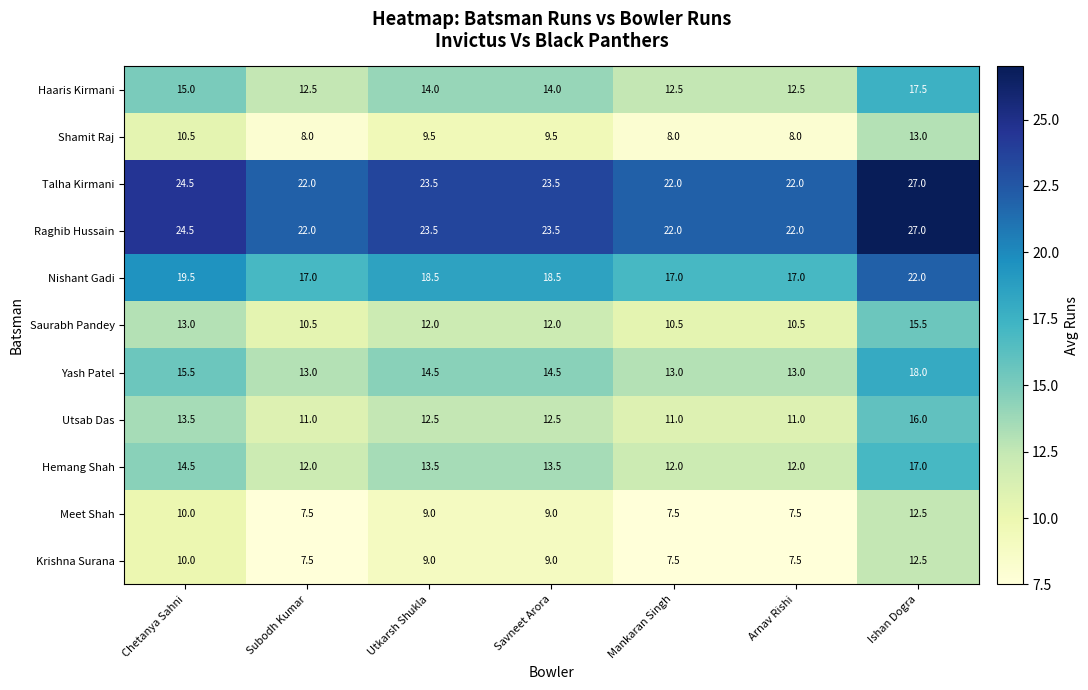

What is the difference between the maximum and minimum values in the Talha Kirmani series?

5.0